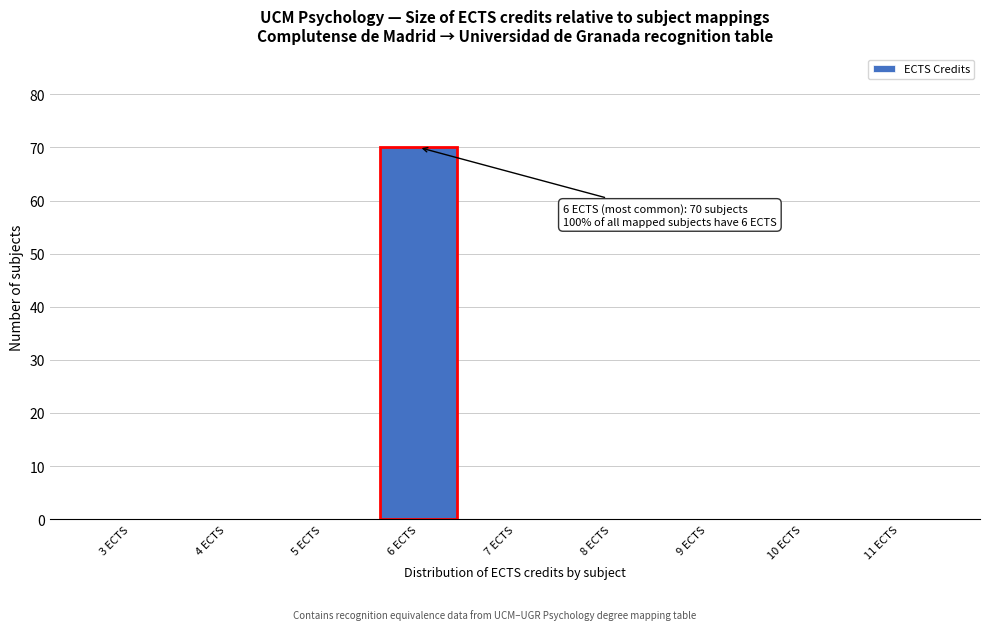

Which has a higher value, 8 ECTS or 6 ECTS?

6 ECTS